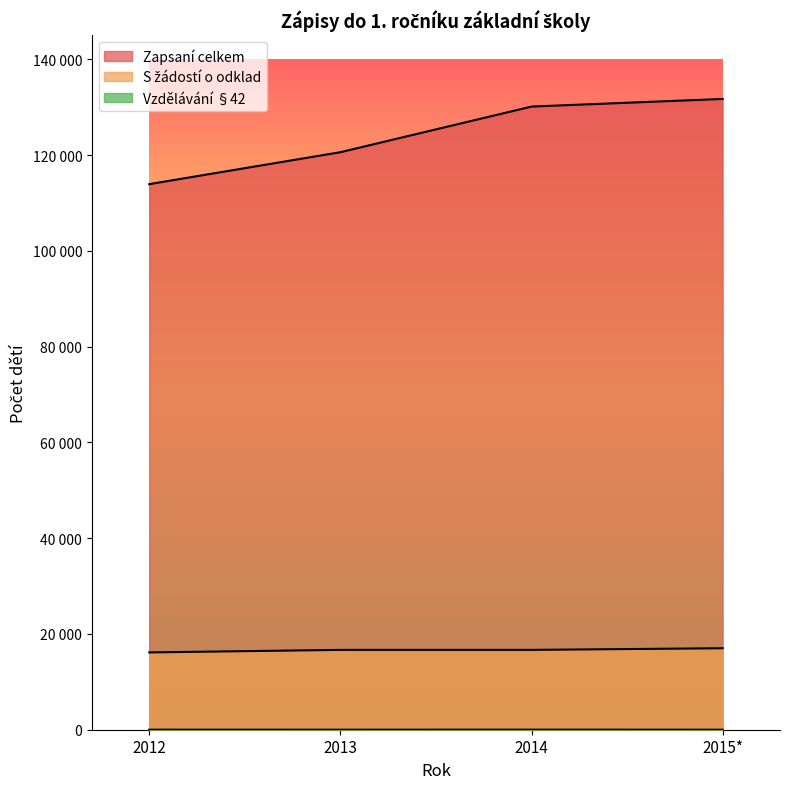

The value of Zapsaní celkem at 2015* is 175319. True or false?

False